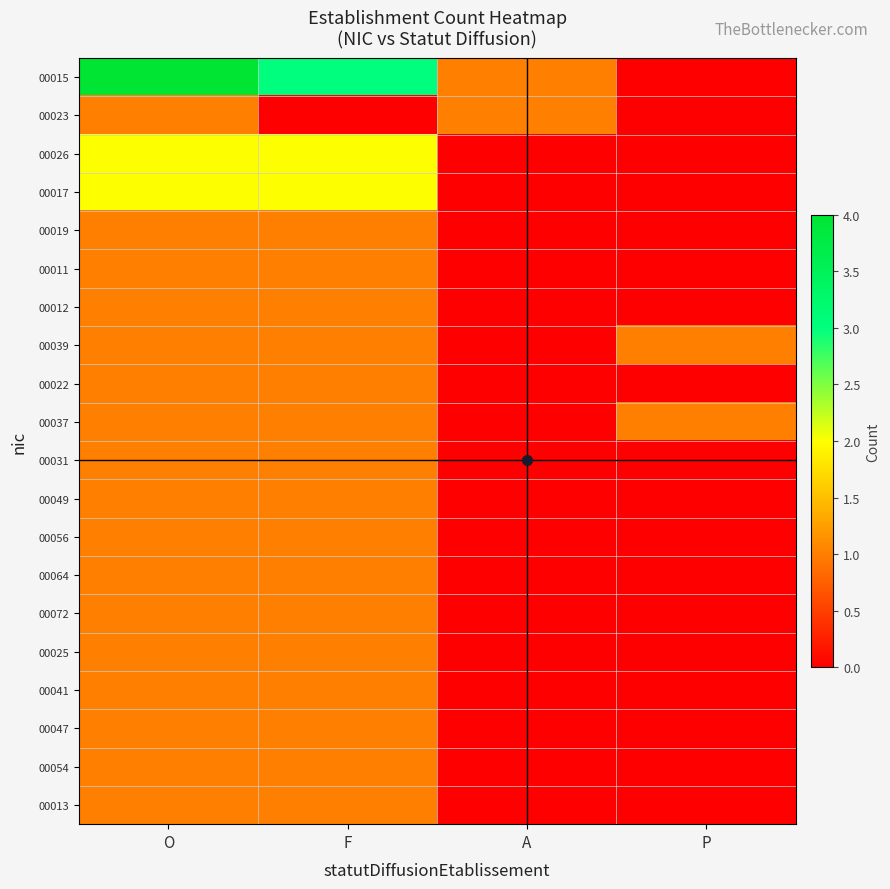

Which series has the widest spread of values?

00015